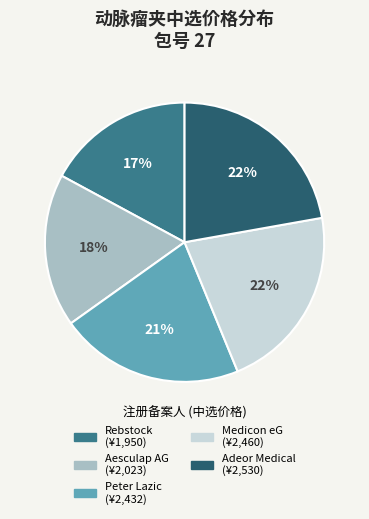

To the nearest percent, what is the average slice percentage?

20%